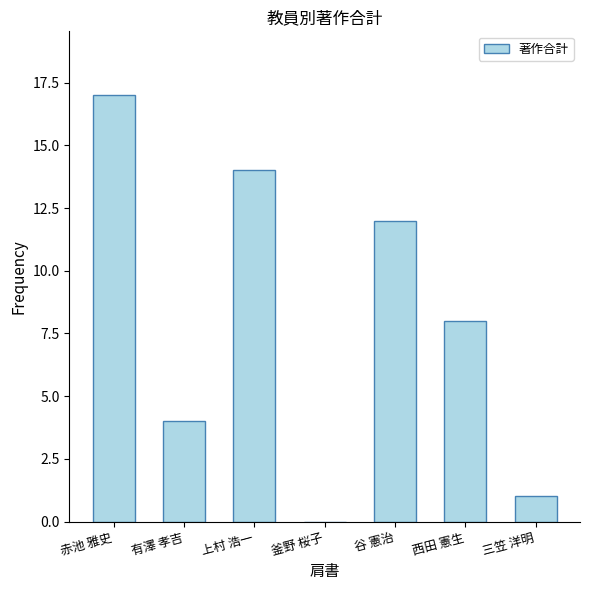

Reading right to left, what are all the values shown in this chart?

三笠 洋明=1	西田 憲生=8	谷 憲治=12	釜野 桜子=0	上村 浩一=14	有澤 孝吉=4	赤池 雅史=17